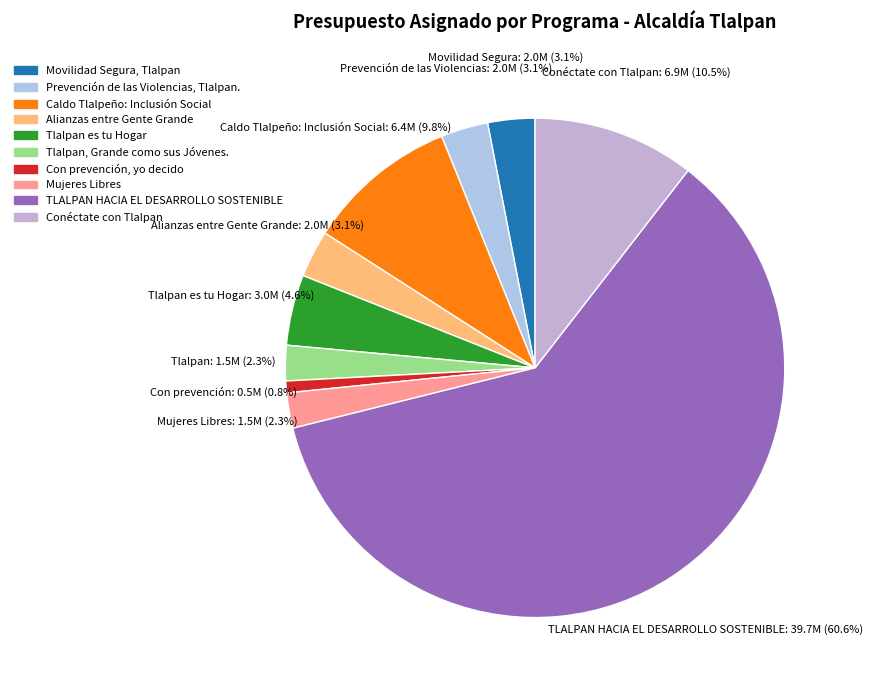

What is the change in value from Alianzas entre Gente Grande to Tlalpan es tu Hogar?

+1000000